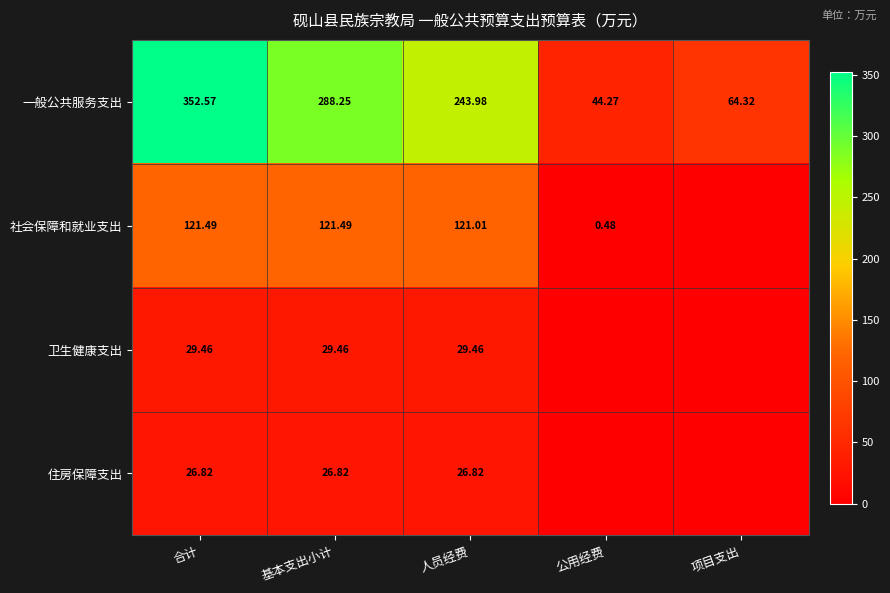

Rank the categories by 一般公共服务支出 value from highest to lowest.

合计, 基本支出小计, 人员经费, 项目支出, 公用经费